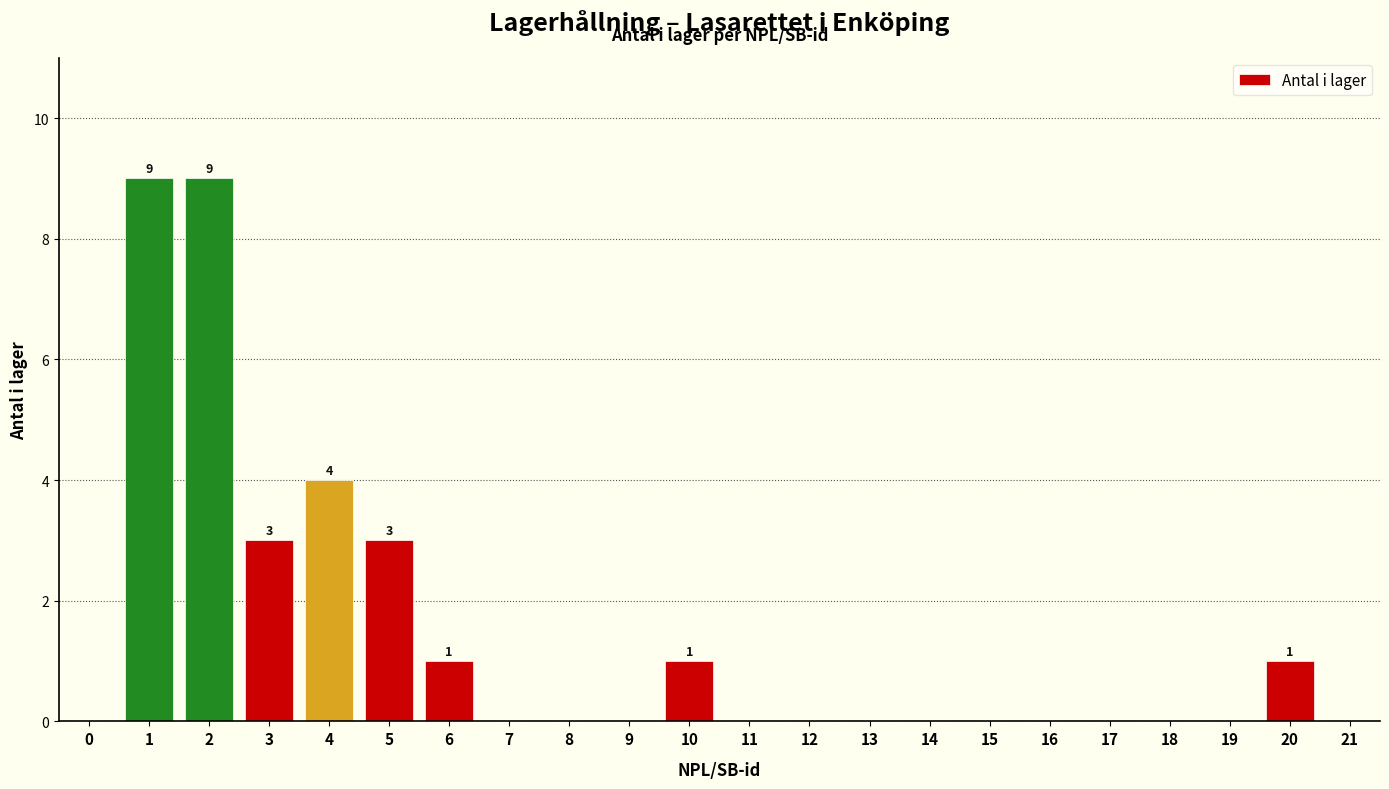

Reading right to left, what are all the values shown in this chart?

21=0	20=1	19=0	18=0	17=0	16=0	15=0	14=0	13=0	12=0	11=0	10=1	9=0	8=0	7=0	6=1	5=3	4=4	3=3	2=9	1=9	0=0